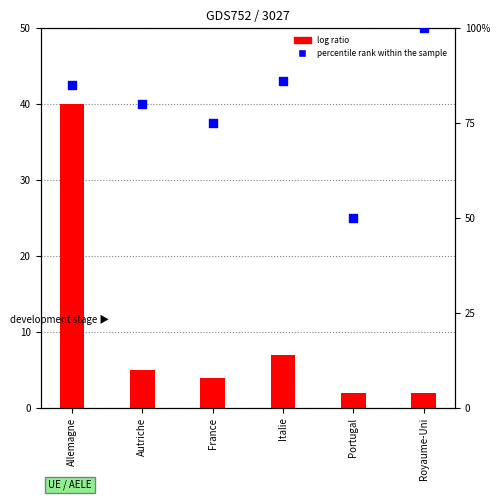

What are all the series names shown in the legend?

log ratio, percentile rank within the sample